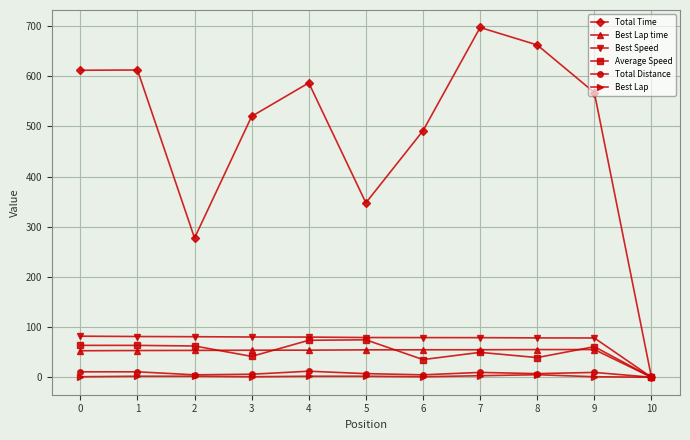

Which series has the largest total across all categories?

Total Time